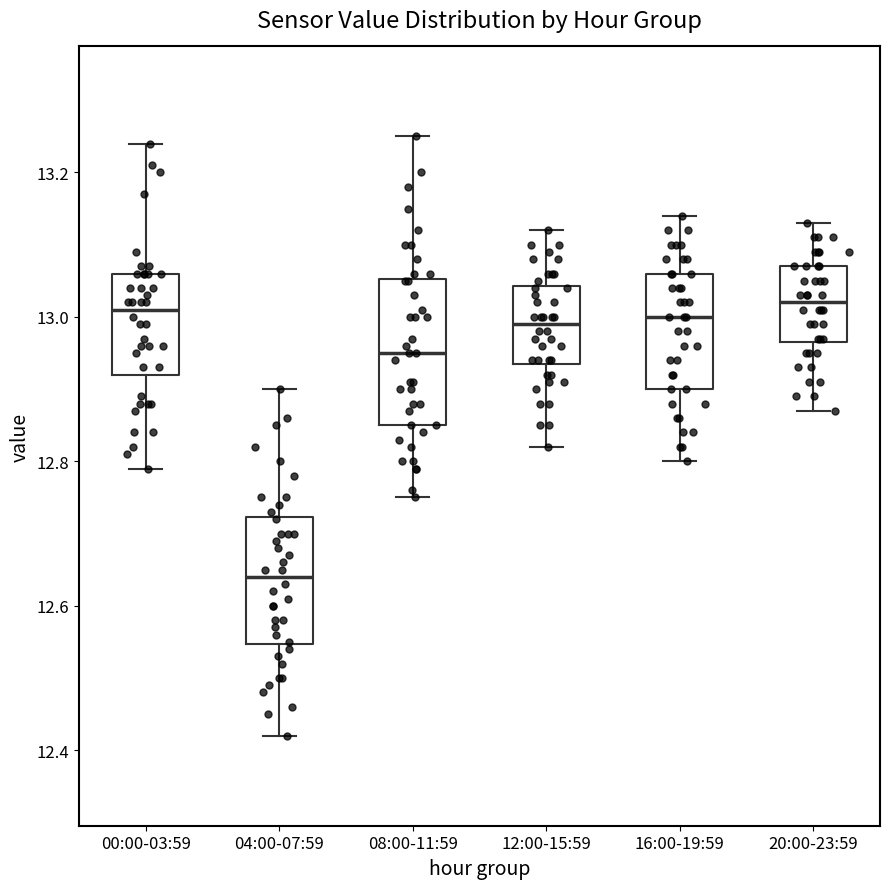

Reading left to right, read every box against the y-axis: the position of its median line, the range the box covers, and the ends of its whiskers. The values are not printed on the chart, so give them approximately, as read against the axis.

00:00-03:59: median 13.02, box 12.92 to 13.06, whiskers 12.80 to 13.24
04:00-07:59: median 12.64, box 12.54 to 12.72, whiskers 12.42 to 12.90
08:00-11:59: median 12.96, box 12.86 to 13.06, whiskers 12.76 to 13.26
12:00-15:59: median 13.00, box 12.94 to 13.04, whiskers 12.82 to 13.12
16:00-19:59: median 13.00, box 12.90 to 13.06, whiskers 12.80 to 13.14
20:00-23:59: median 13.02, box 12.96 to 13.08, whiskers 12.88 to 13.14